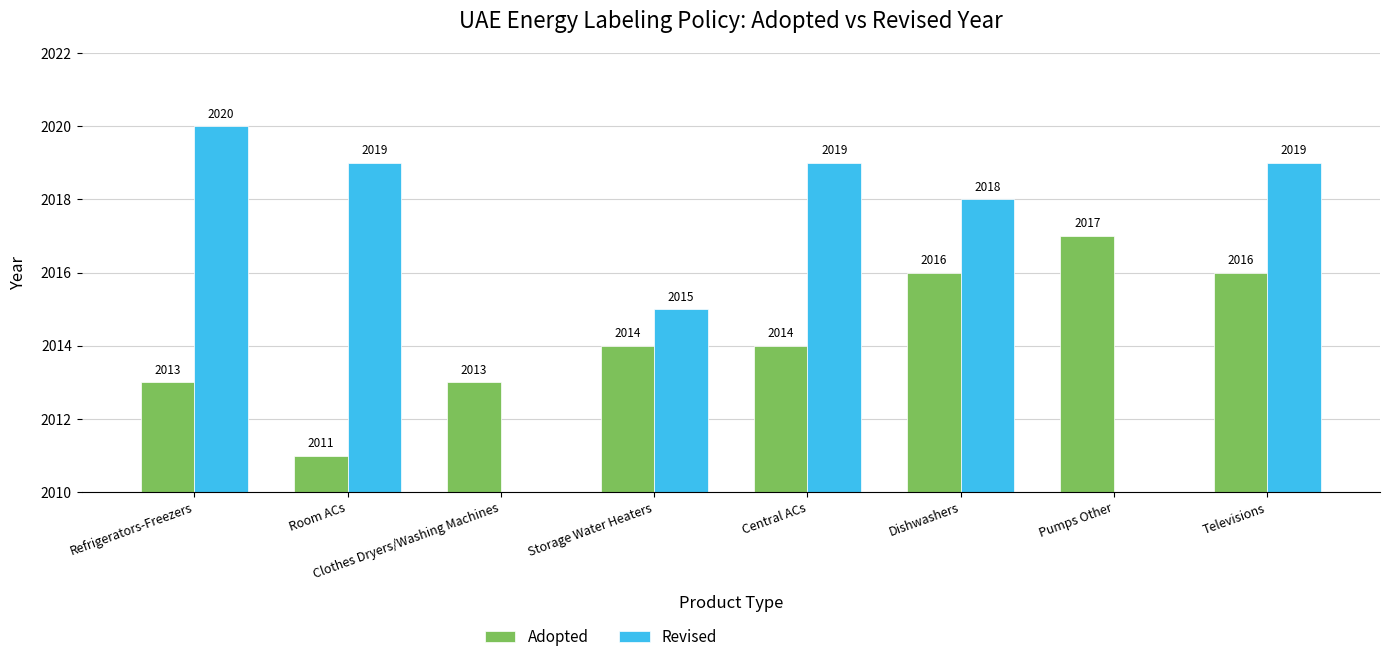

The chart shows a value of 3560 at Room ACs. True or false?

False